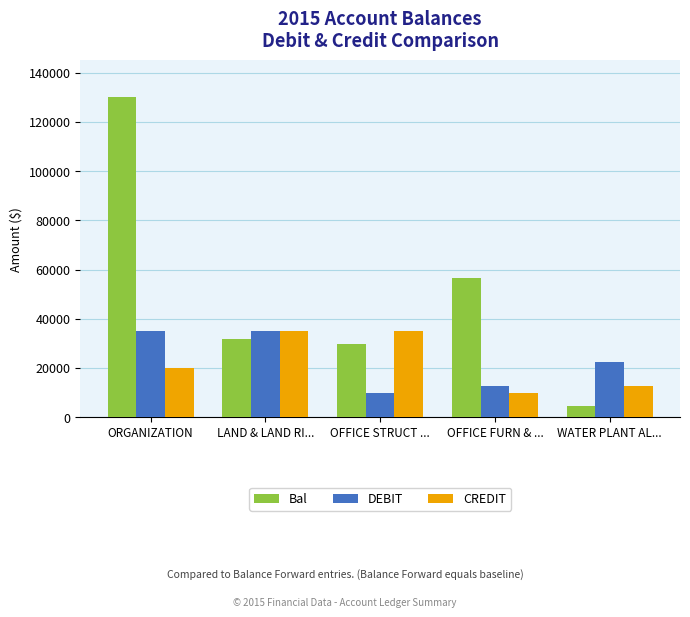

Which series changed the most between ORGANIZATION and OFFICE STRUCT ...?

Bal